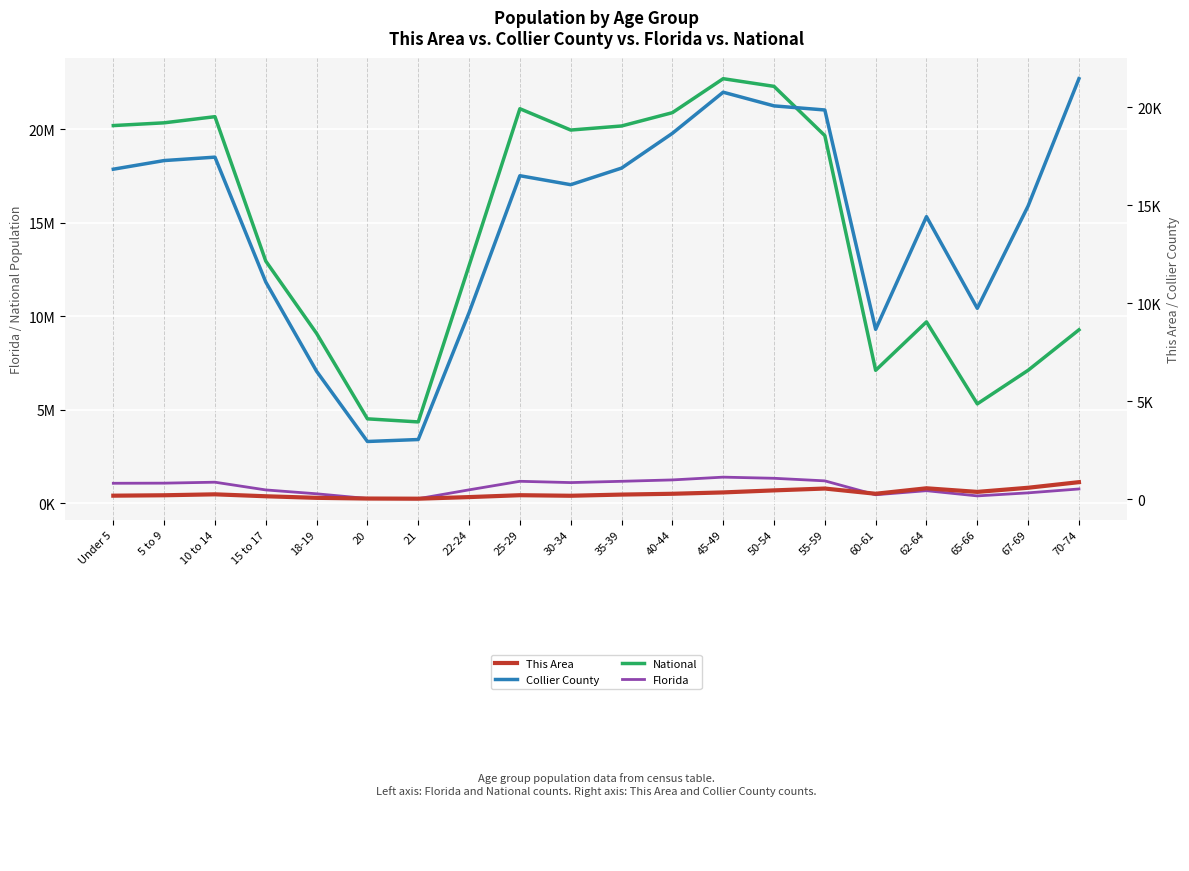

What is the sum of the This Area values at 70-74 and 40-44?

1155